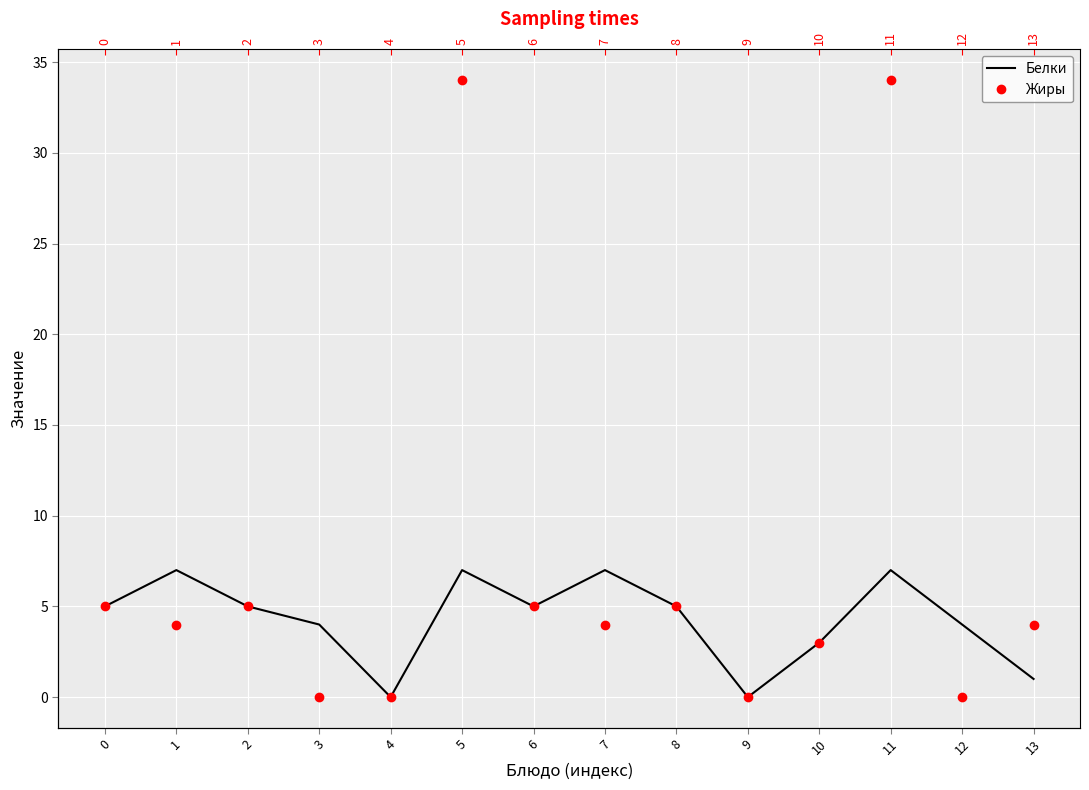

True or false: Жиры has a value of 8 at 5.

False